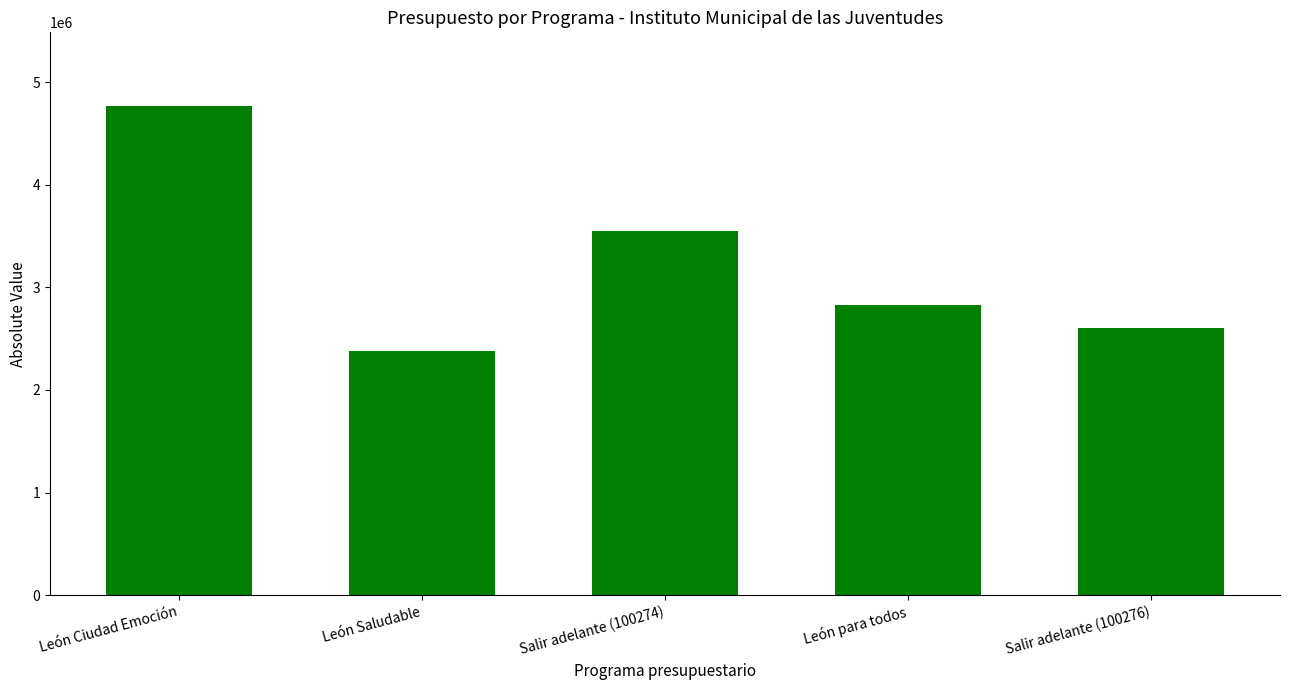

Are the bars horizontal?

No